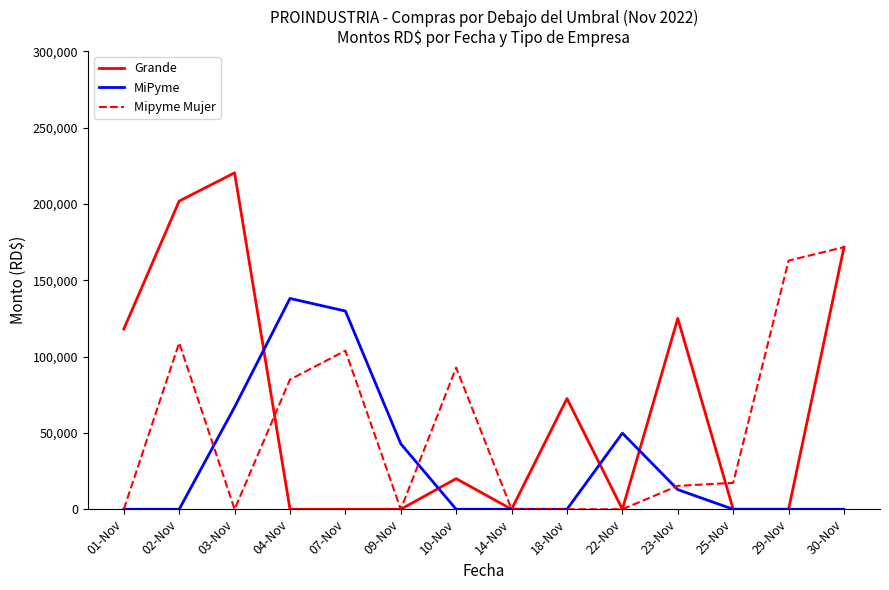

List the series in order of their overall mean, lowest first.

MiPyme, Mipyme Mujer, Grande